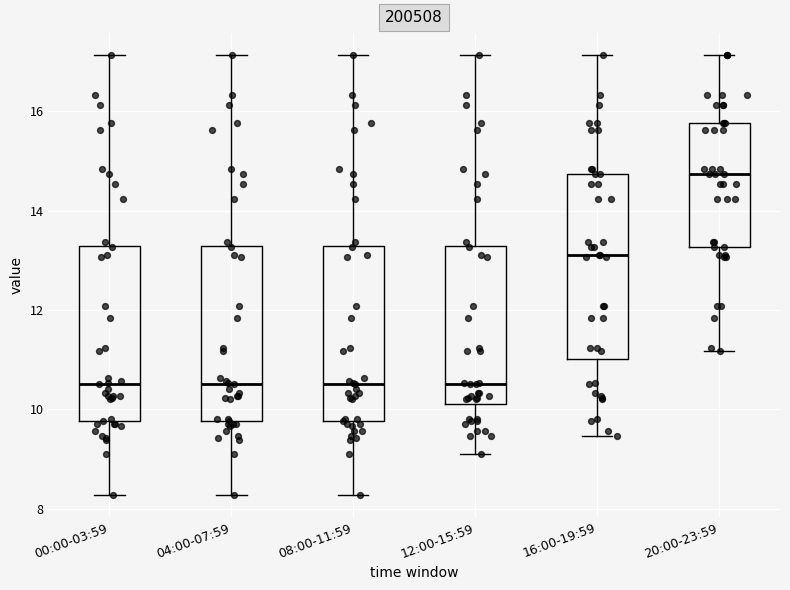

Where does the median line of the box for 16:00-19:59 sit on the y-axis? The values are not printed on the chart, so give them approximately, as read against the axis.

13.2